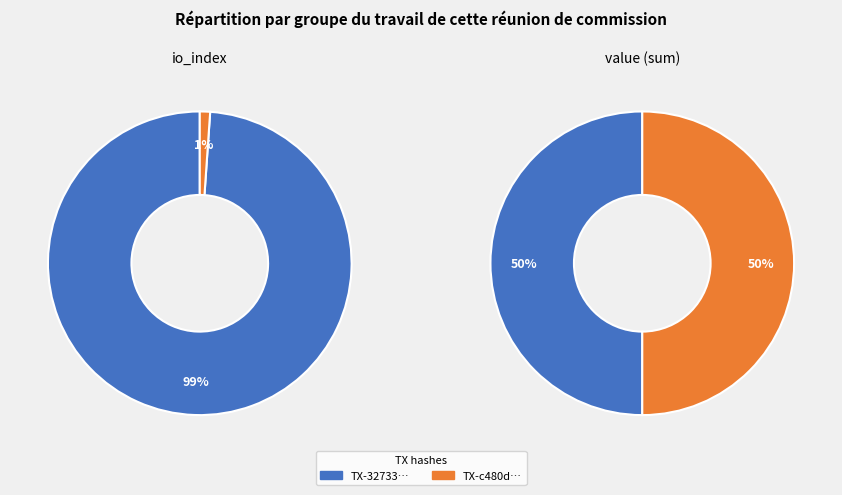

How many segments does this pie chart have?

2